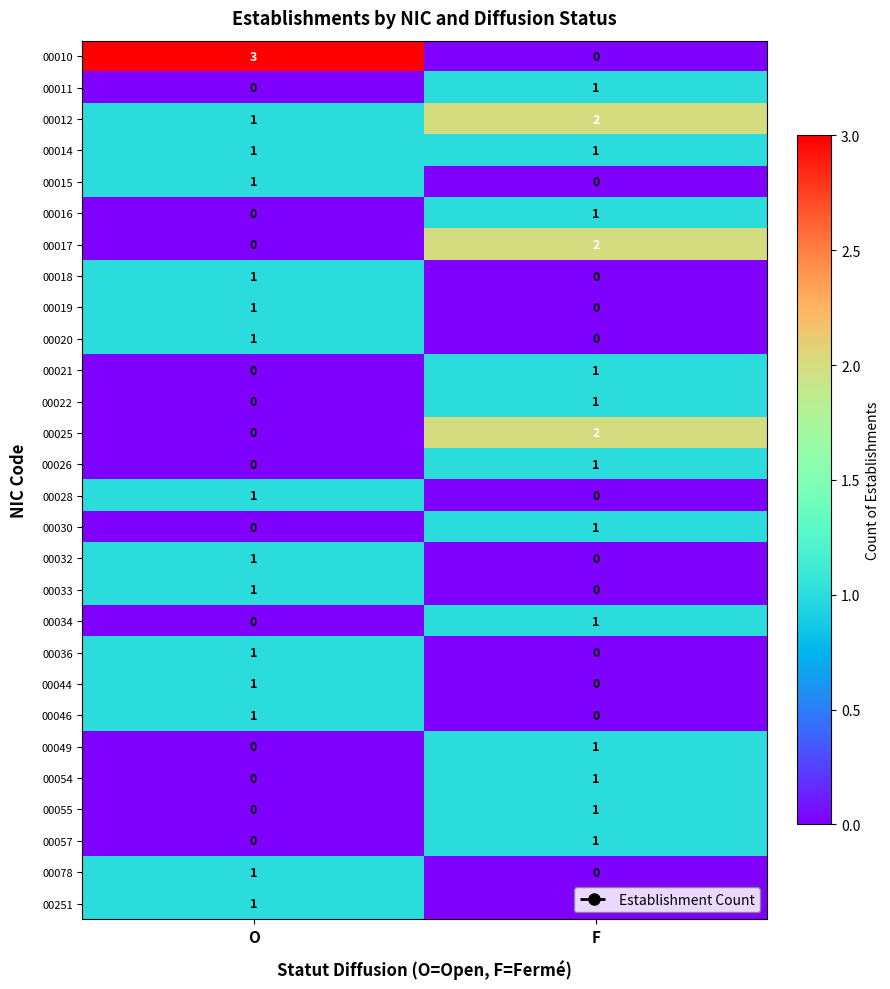

At which label is 00010 closest to 1?

F